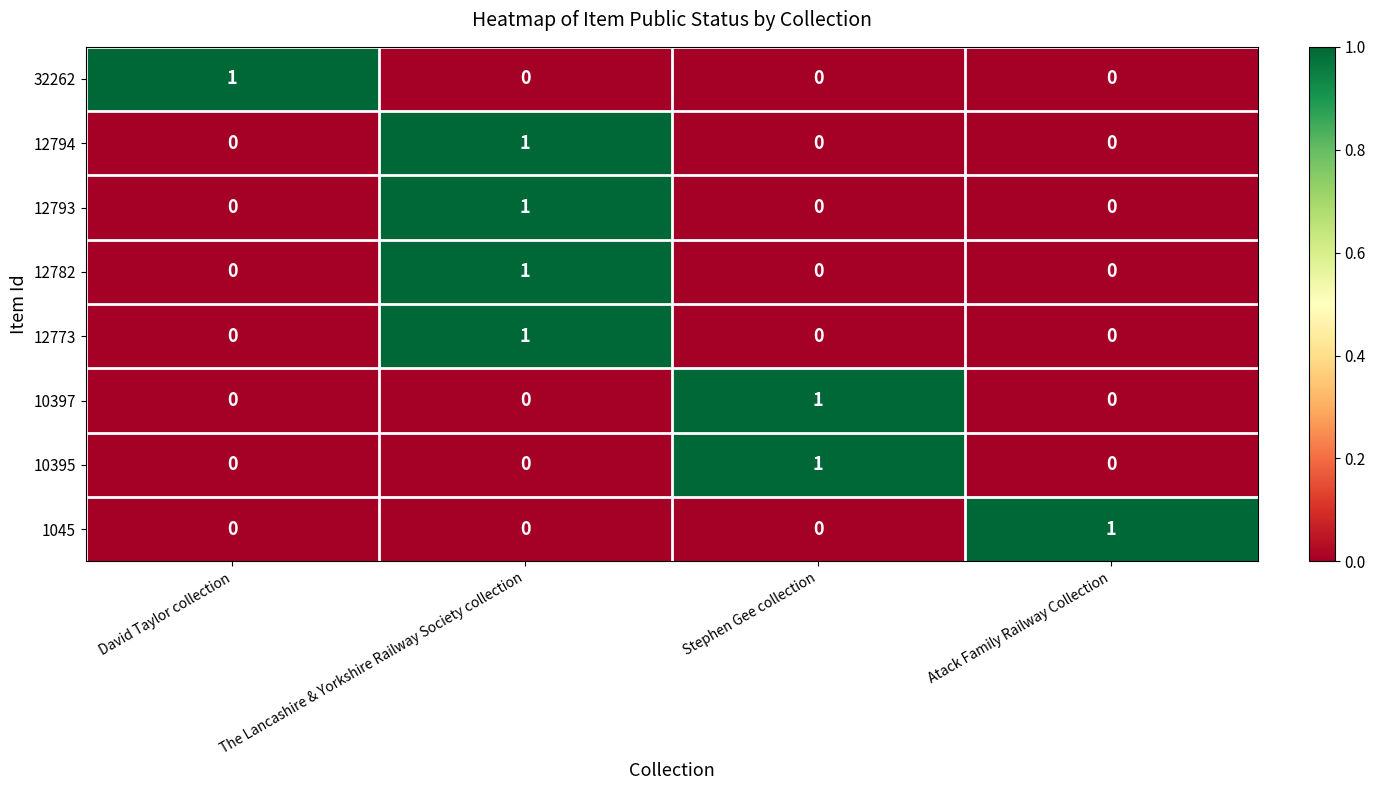

How many series are shown in this chart?

8